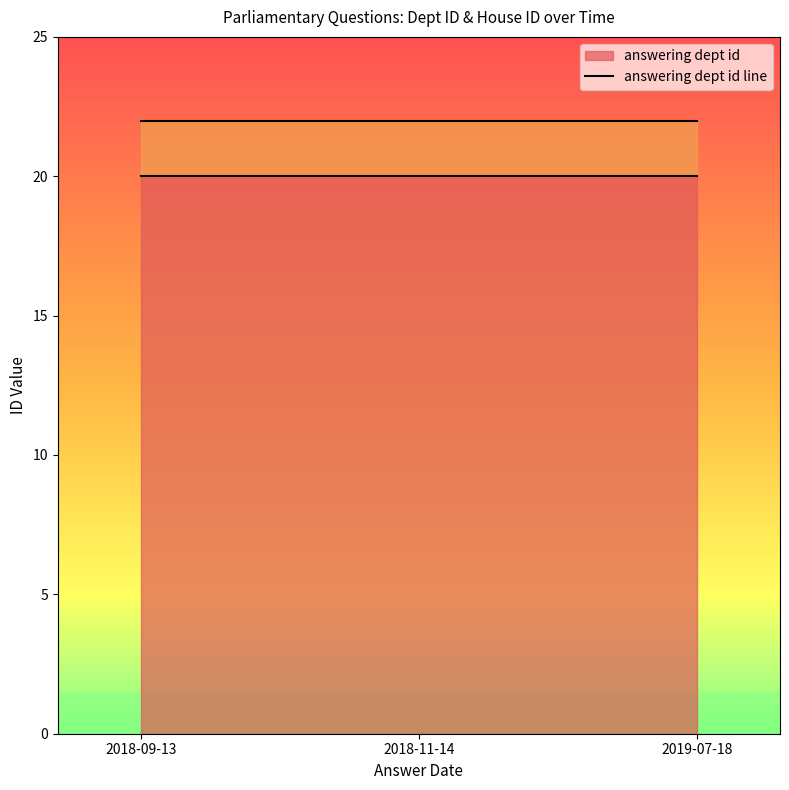

What is the sum of all answering dept id values?

60